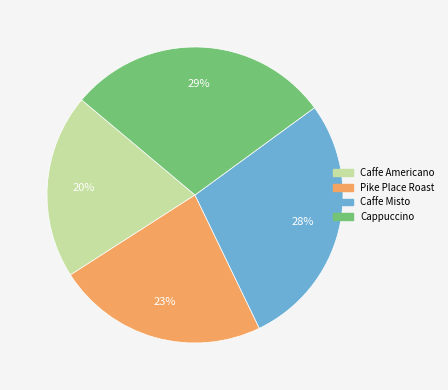

Does any single category account for the majority?

No